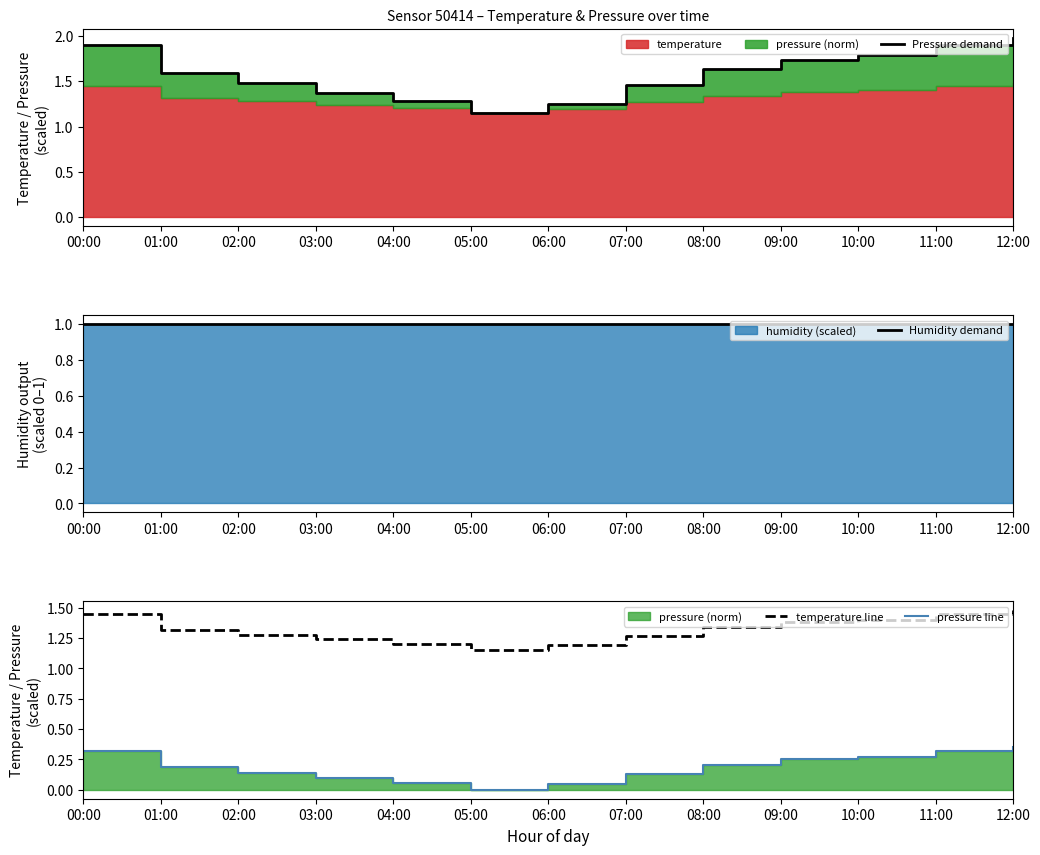

Is the value of pressure line at 02:00 greater than the value of temperature line at 12:00?

No